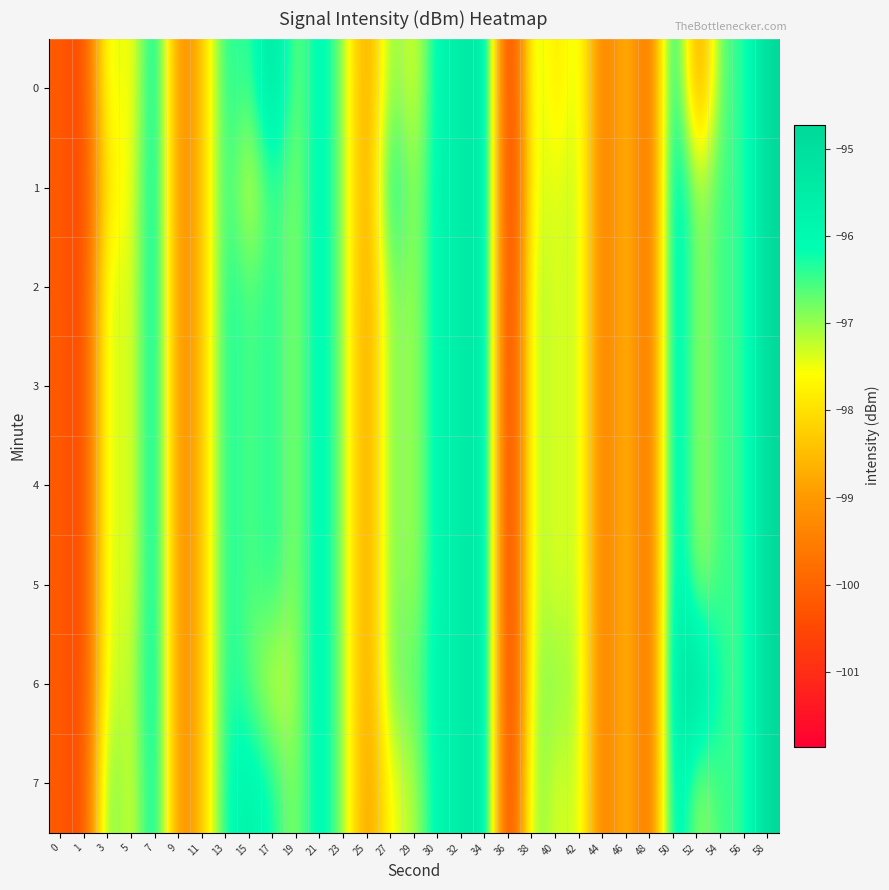

What is the smallest value displayed?

-101.9